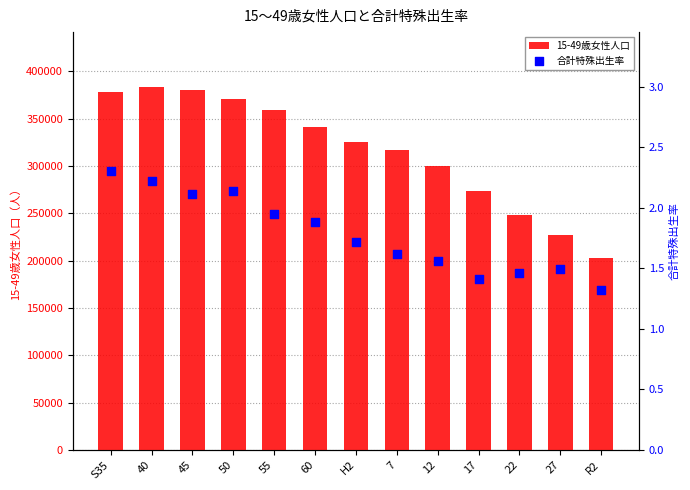

Which series has the widest spread of Y values?

15-49歳女性人口